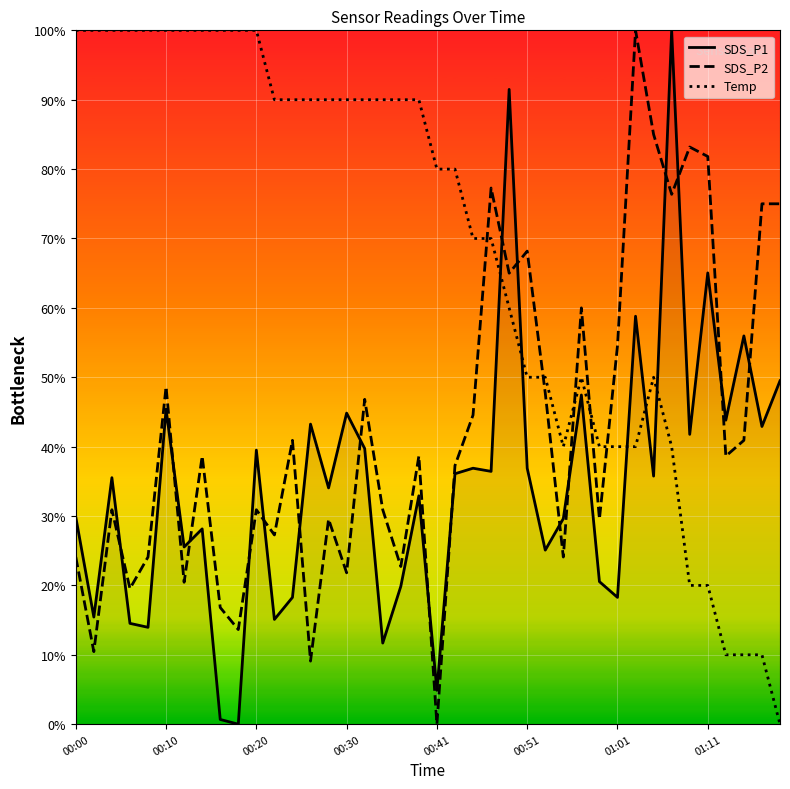

True or false: Temp and SDS_P2 intersect in this chart.

True